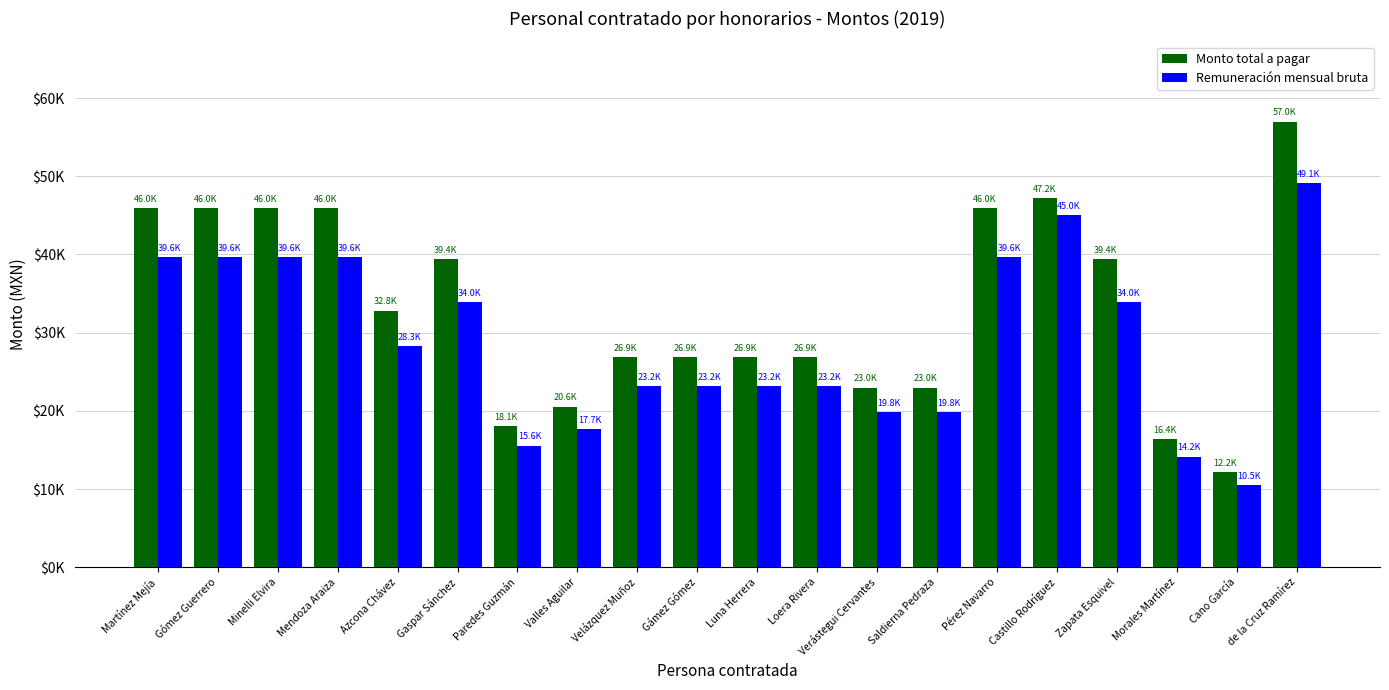

Which has a higher value, Gámez Gómez or Castillo Rodríguez?

Castillo Rodríguez